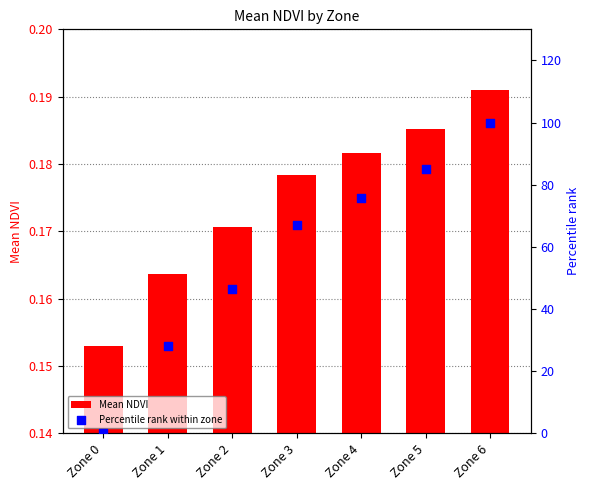

What are all the series names shown in the legend?

Mean NDVI, Percentile rank within zone